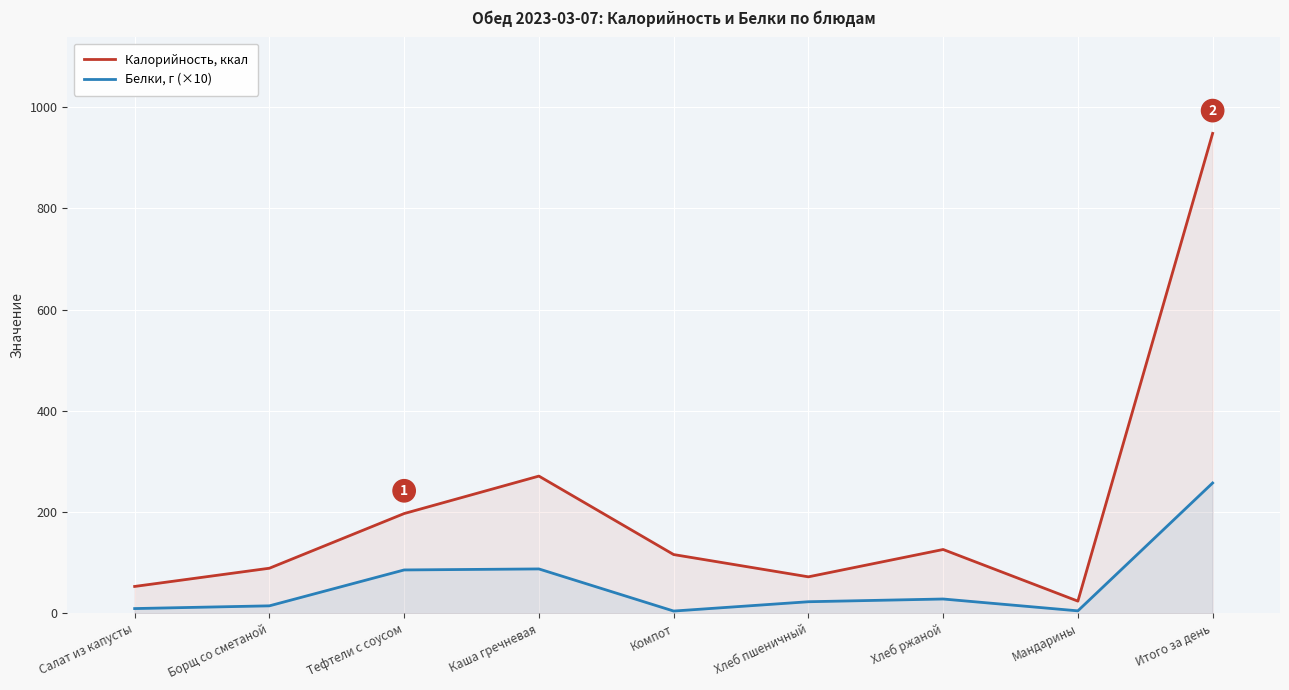

How many data points does each series have?

9